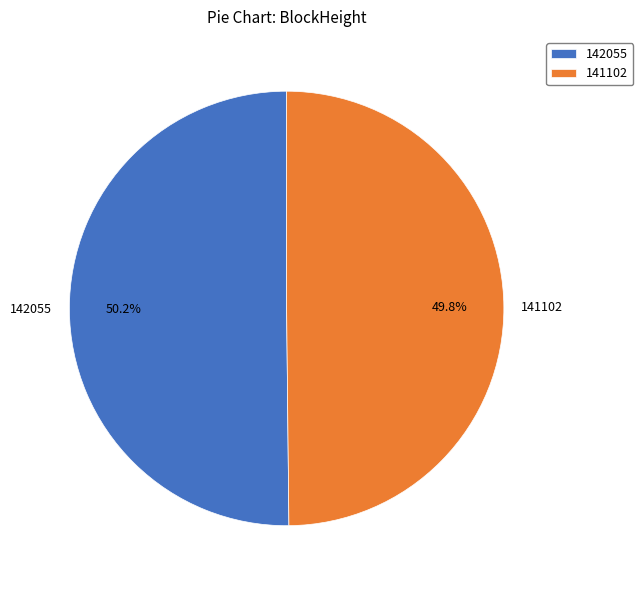

True or false: 141102 accounts for 86% of the total.

False